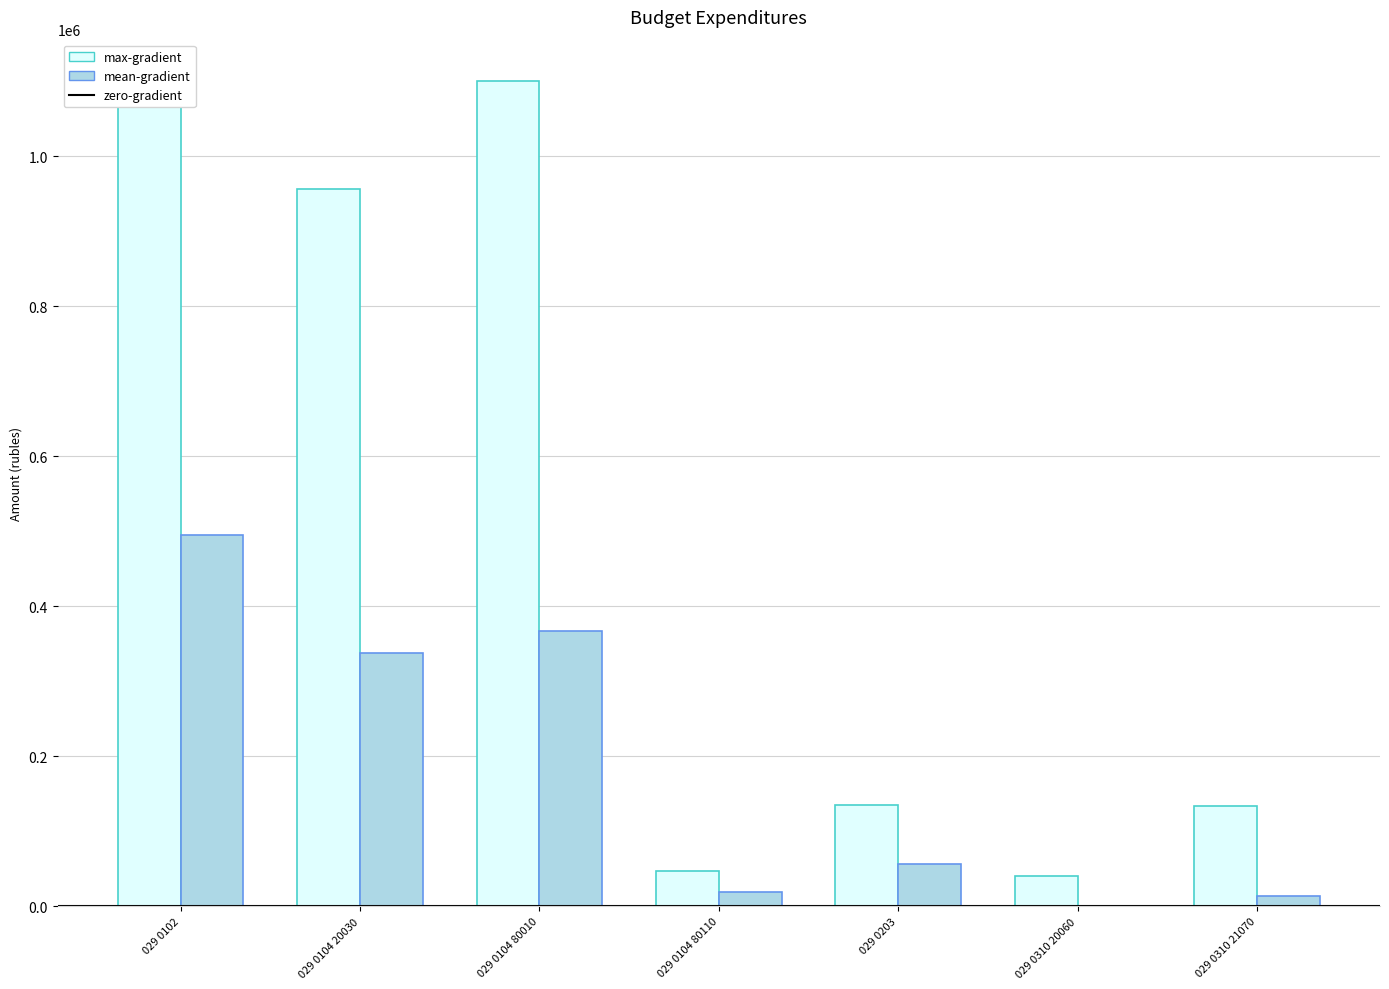

What is the sum of all max-gradient values?

3479834.0